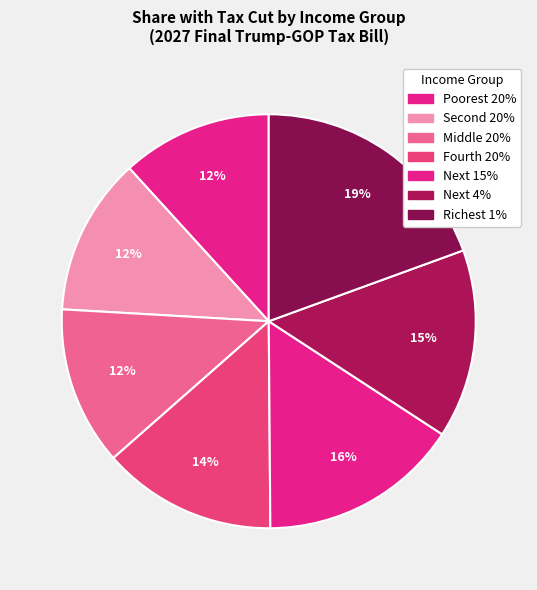

What percentage do Poorest 20% and Next 15% together represent?

27.4%